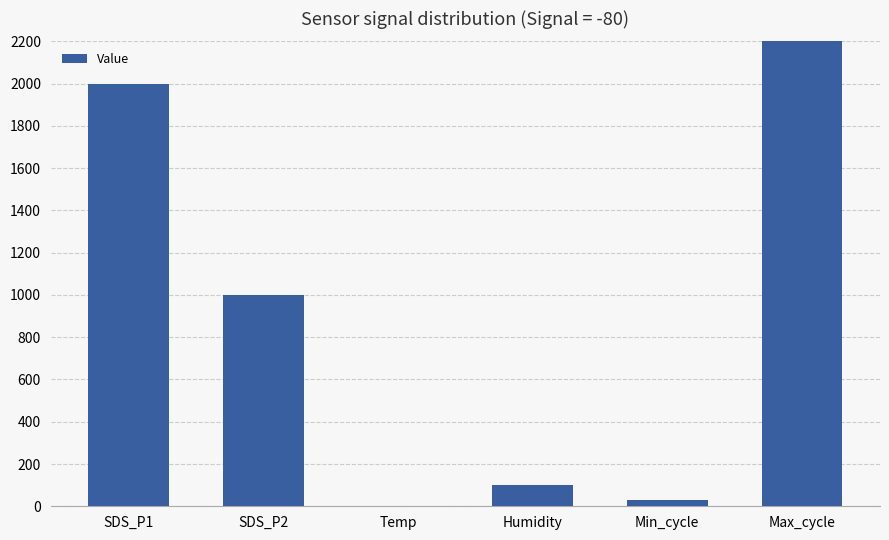

What is the change in value from SDS_P2 to Humidity?

-900.0